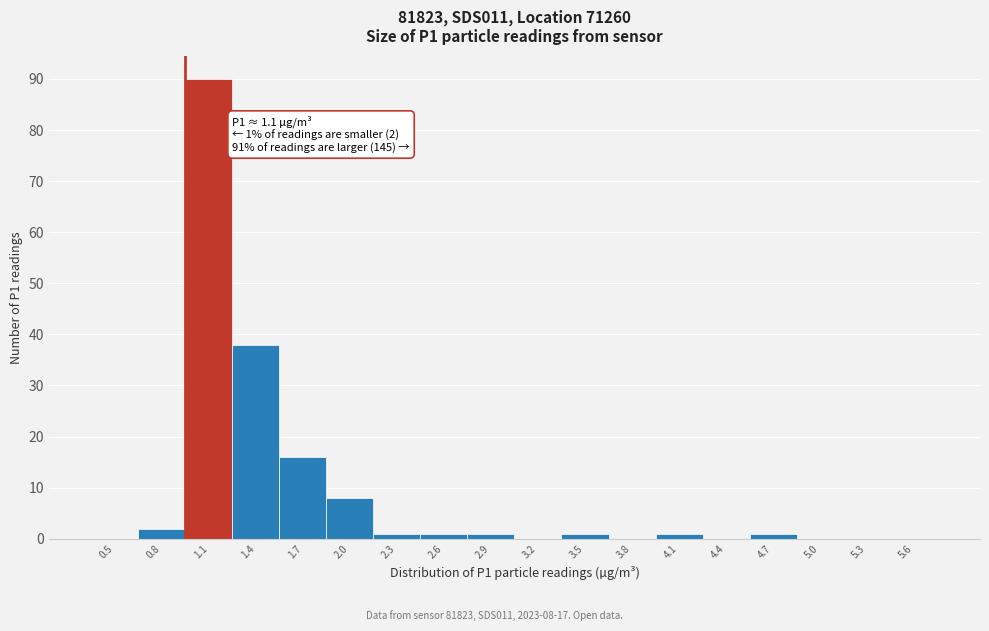

Reading left to right, list all the values displayed in this chart.

0.5=0	0.8=2	1.1=90	1.4=38	1.7=16	2.0=8	2.3=1	2.6=1	2.9=1	3.2=0	3.5=1	3.8=0	4.1=1	4.4=0	4.7=1	5.0=0	5.3=0	5.6=0